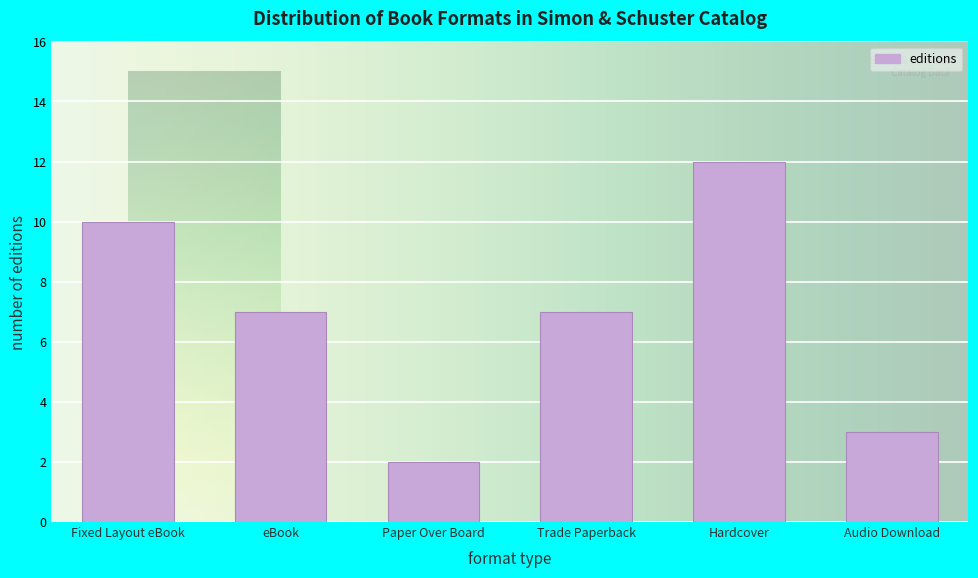

Reading left to right, transcribe all the data shown in this chart.

Fixed Layout eBook=10	eBook=7	Paper Over Board=2	Trade Paperback=7	Hardcover=12	Audio Download=3